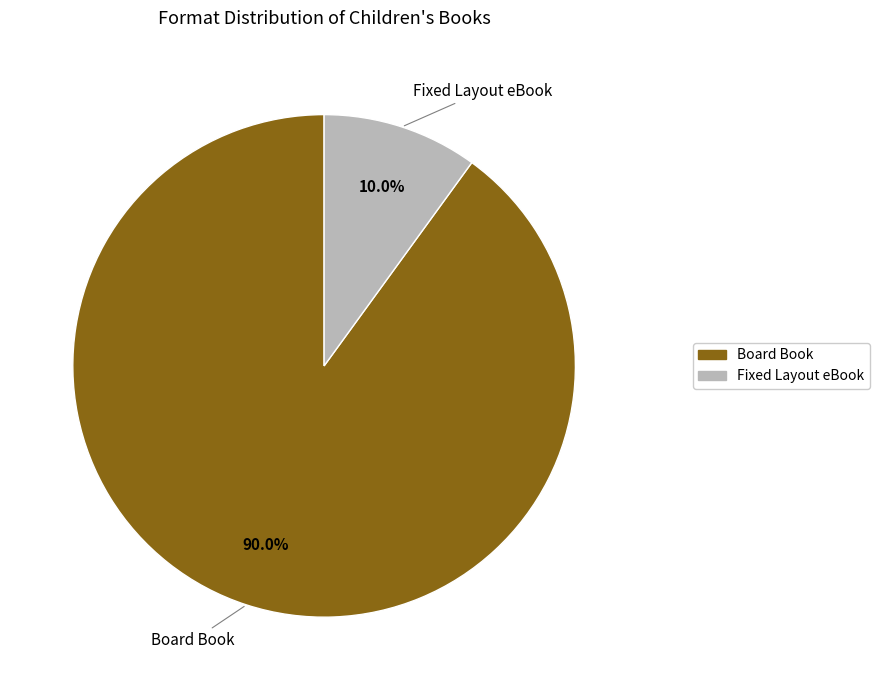

Do Board Book and Fixed Layout eBook together represent more than half of the pie?

Yes